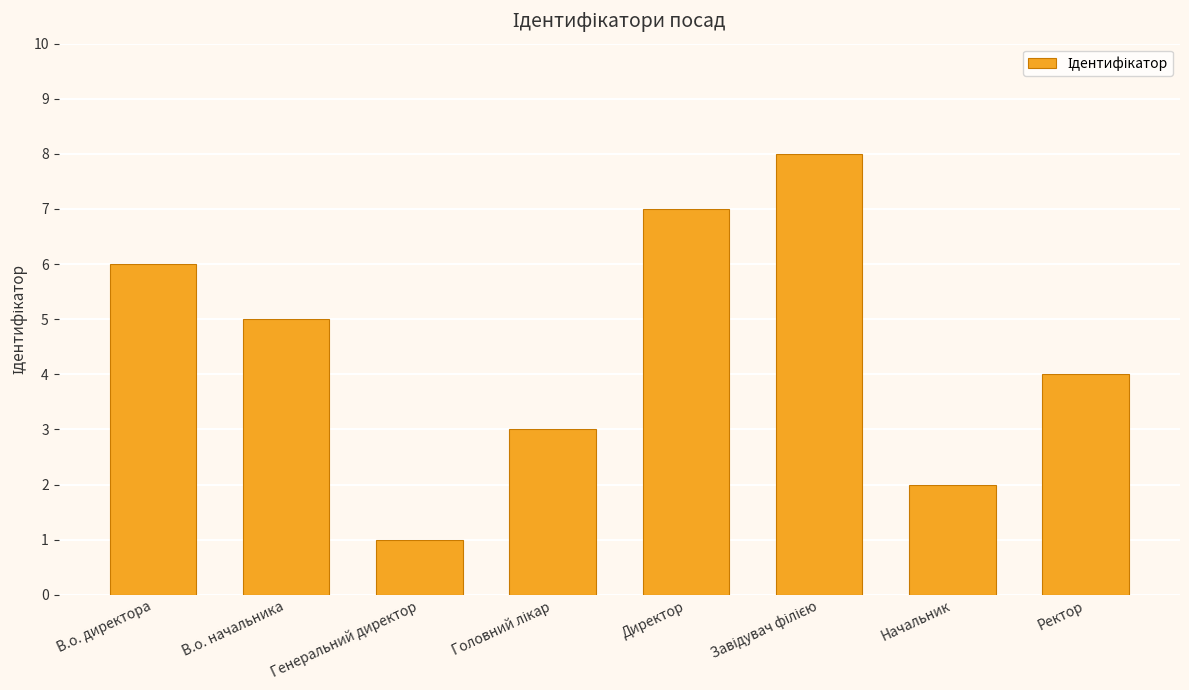

What is the change in value from В.о. директора to В.о. начальника?

-1